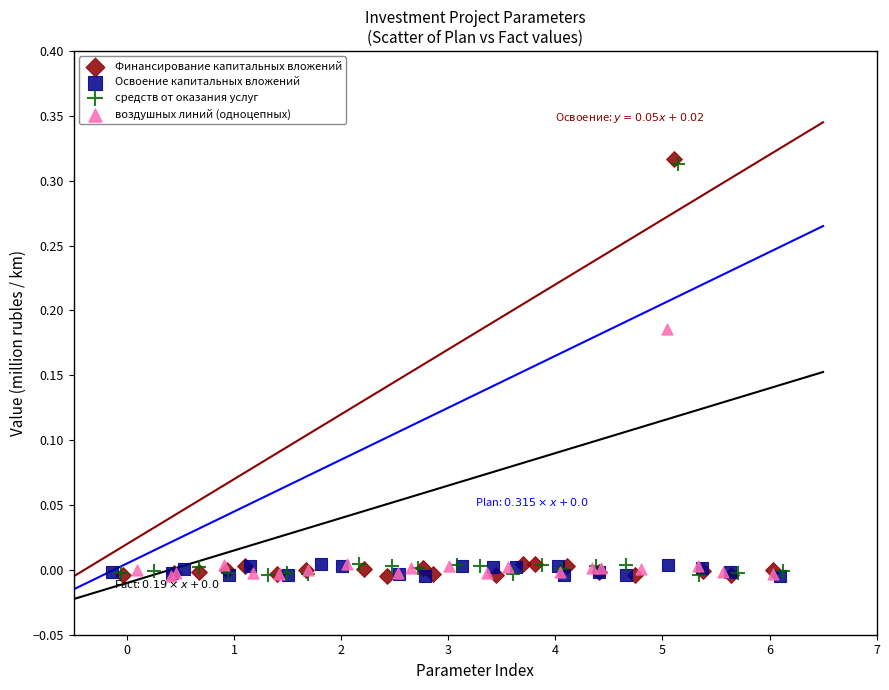

Which series has the widest spread of Y values?

Финансирование капитальных вложений